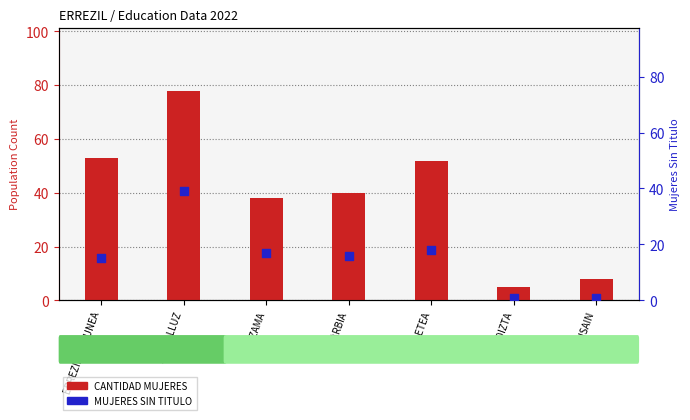

Which series contains the highest Y value?

CANTIDAD MUJERES